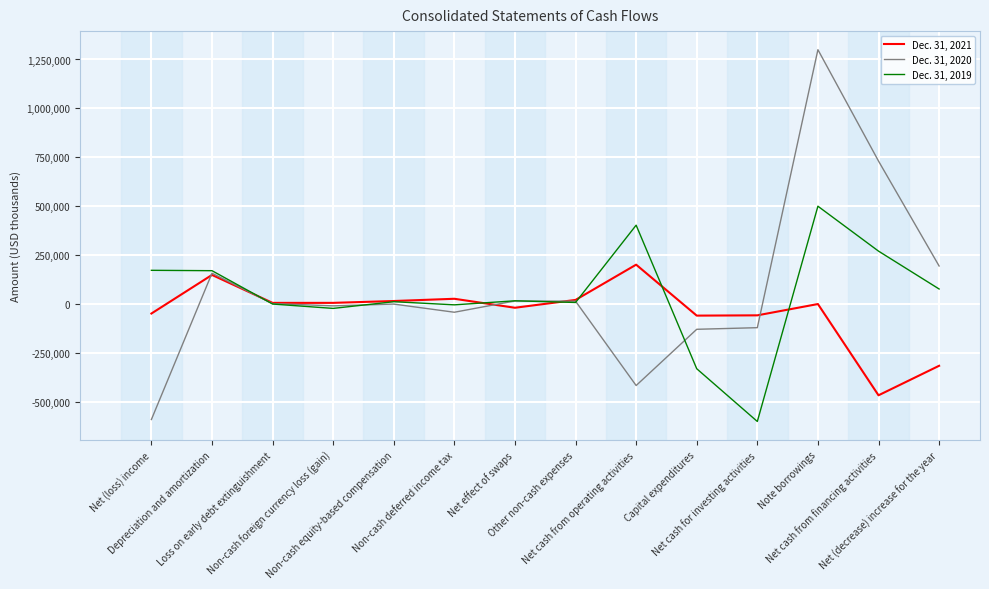

Rank the series by their average value, from lowest to highest.

Dec. 31, 2021, Dec. 31, 2019, Dec. 31, 2020